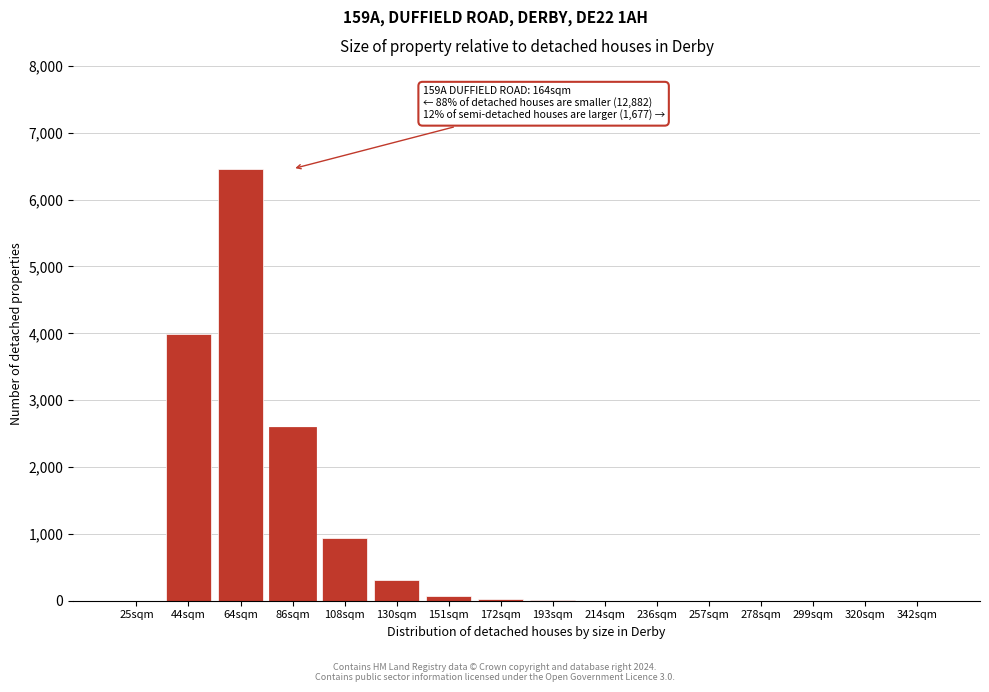

What is the change in value from 130sqm to 257sqm?

-310